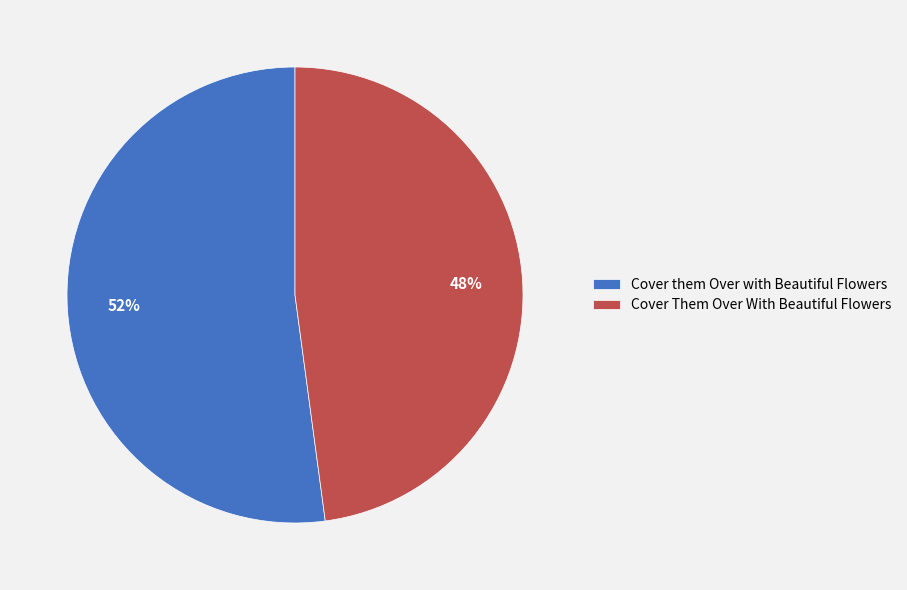

Do Cover them Over with Beautiful Flowers and Cover Them Over With Beautiful Flowers together represent more than half of the pie?

Yes